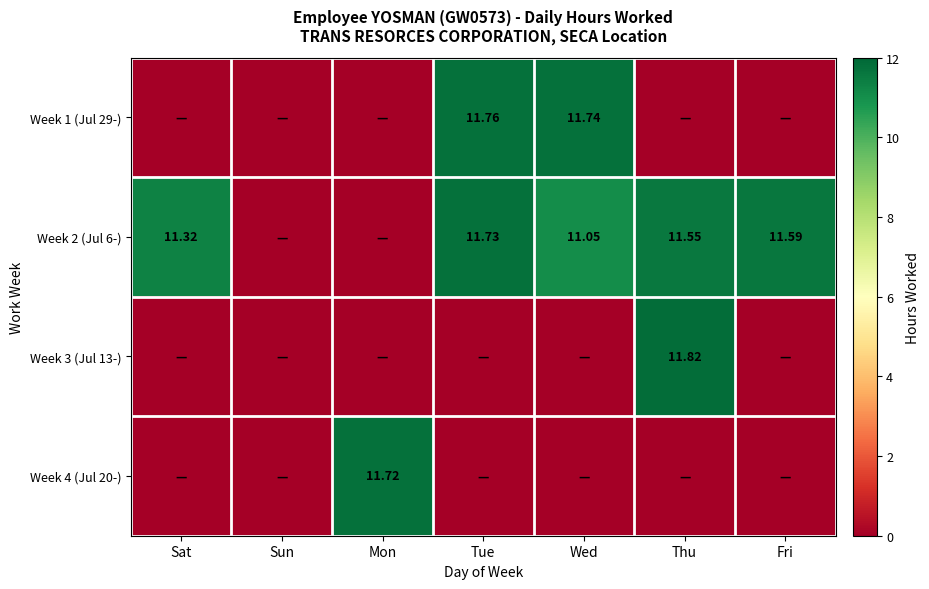

Which has a higher value, Sat or Tue?

Tue